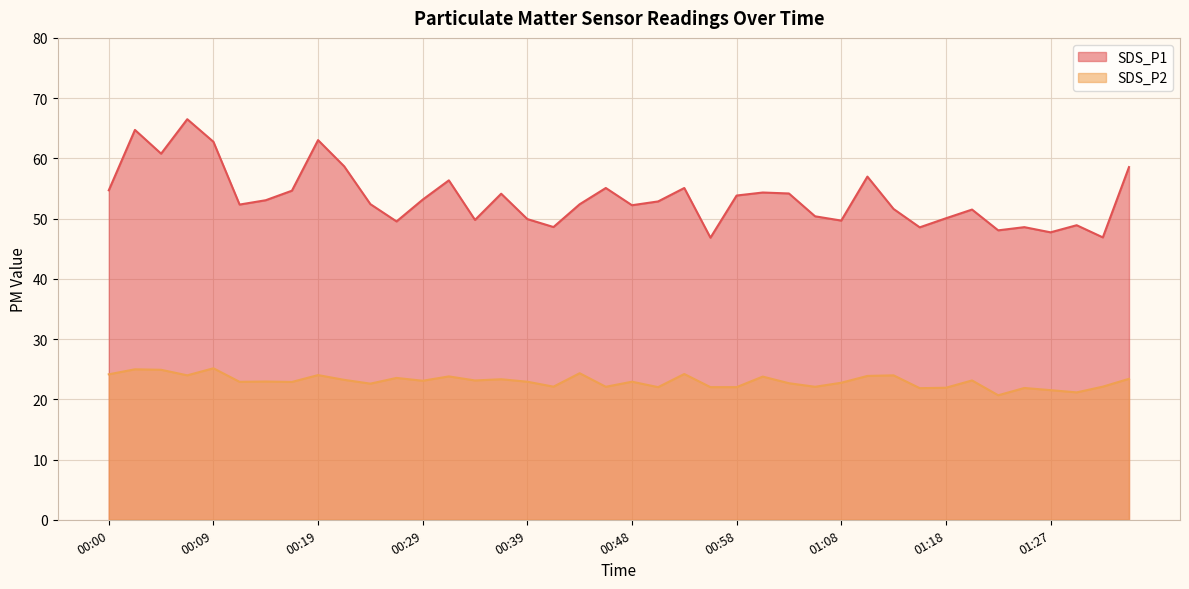

What is the total value across all series at 00:00?

78.8